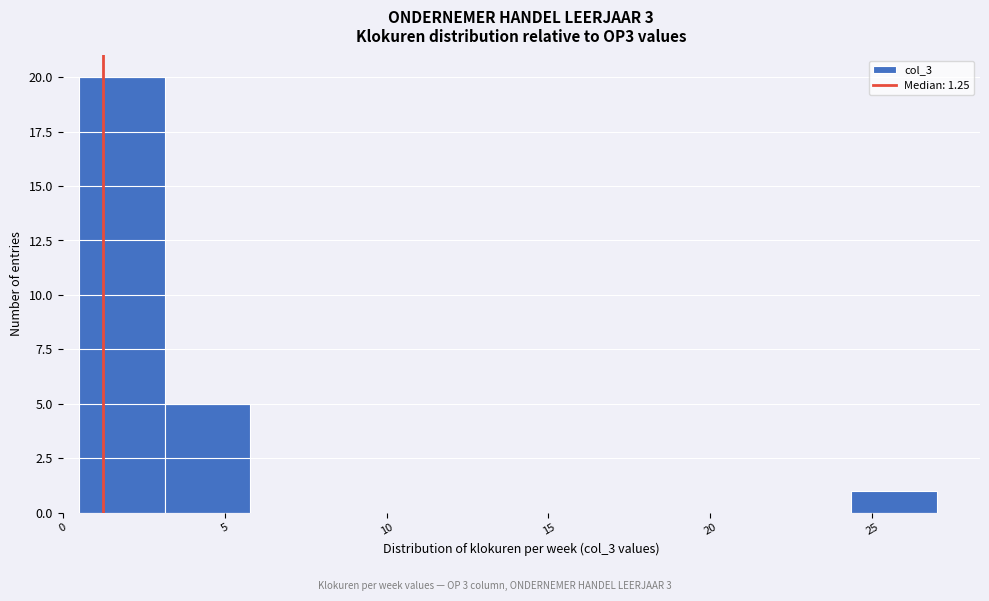

Reading left to right, transcribe this chart: for each bar, give the range it covers on the x-axis and its height. Neither the bar edges nor the heights are printed on the chart, so give them approximately, as read against the axes.

0.50 to 3.15: 20
3.15 to 5.80: 5
5.80 to 8.45: 0
8.45 to 11.10: 0
11.10 to 13.75: 0
13.75 to 16.40: 0
16.40 to 19.05: 0
19.05 to 21.70: 0
21.70 to 24.35: 0
24.35 to 27.00: 1